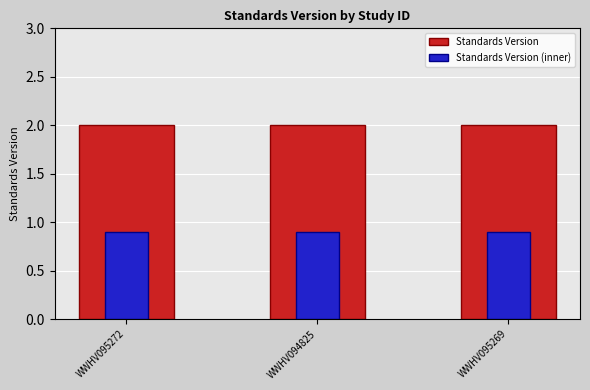

Reading right to left, transcribe all the data shown in this chart.

Standards Version: WWHV095269=2.0	WWHV094825=2.0	WWHV095272=2.0
Standards Version (inner): WWHV095269=0.9	WWHV094825=0.9	WWHV095272=0.9